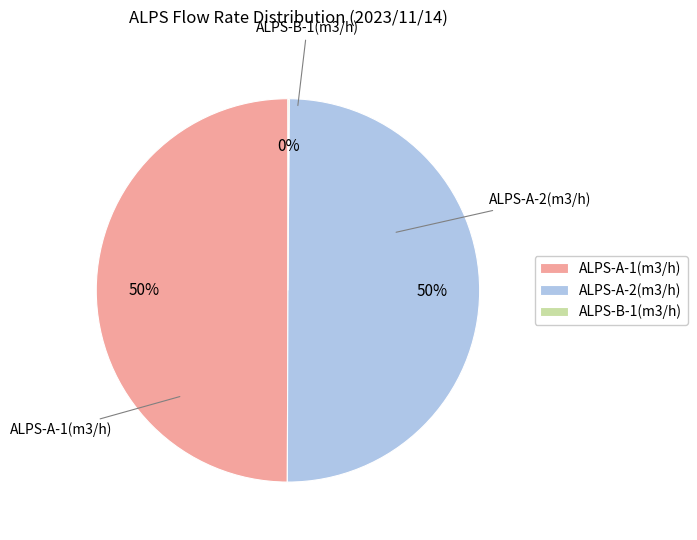

True or false: ALPS-A-2(m3/h) accounts for 50% of the total.

True